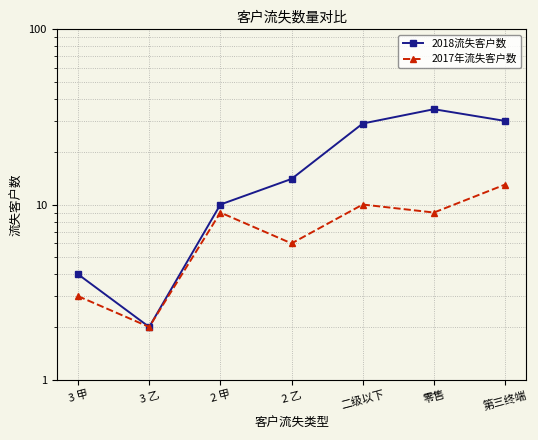

At which label does 2017年流失客户数 reach its peak?

第三终端